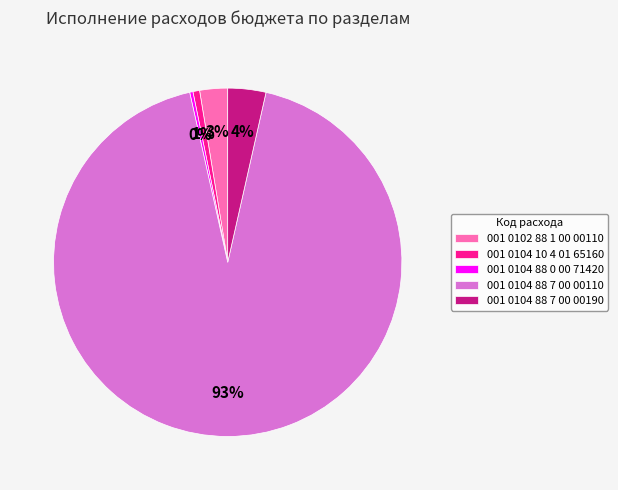

True or false: 001 0104 10 4 01 65160 accounts for 11% of the total.

False